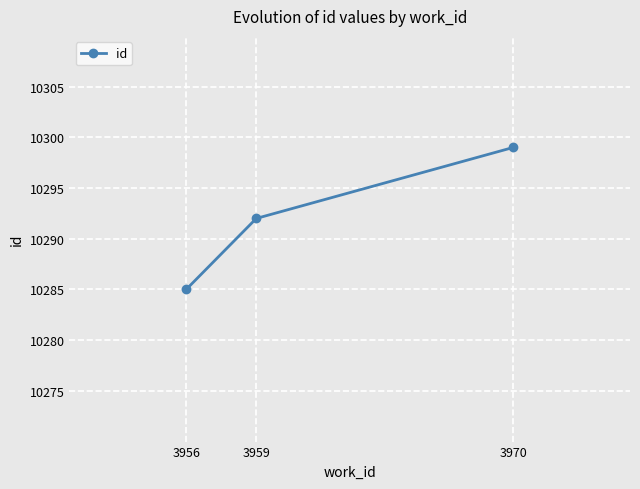

At which category does the chart reach its peak across all series?

3970